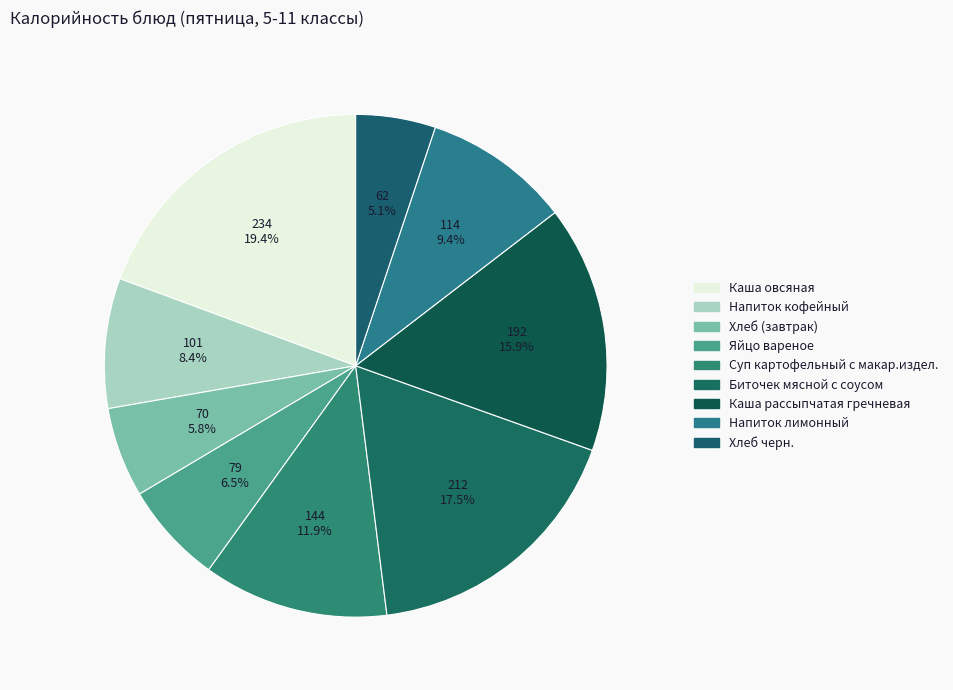

Count the number of slices in the pie.

9